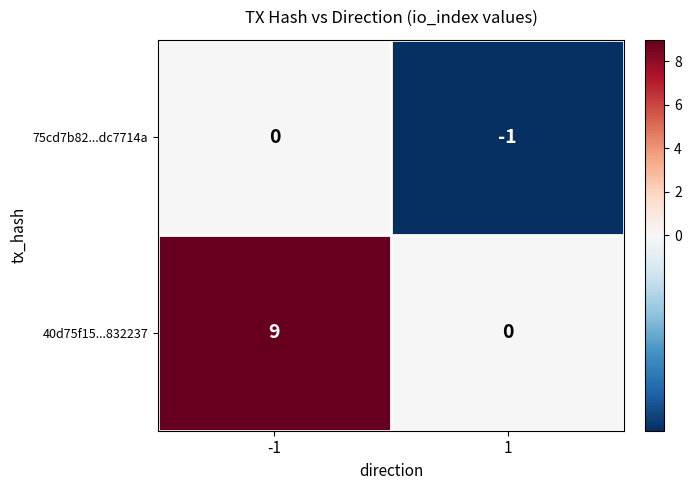

Is it true that 75cd7b82...dc7714a equals -1 at 1?

True